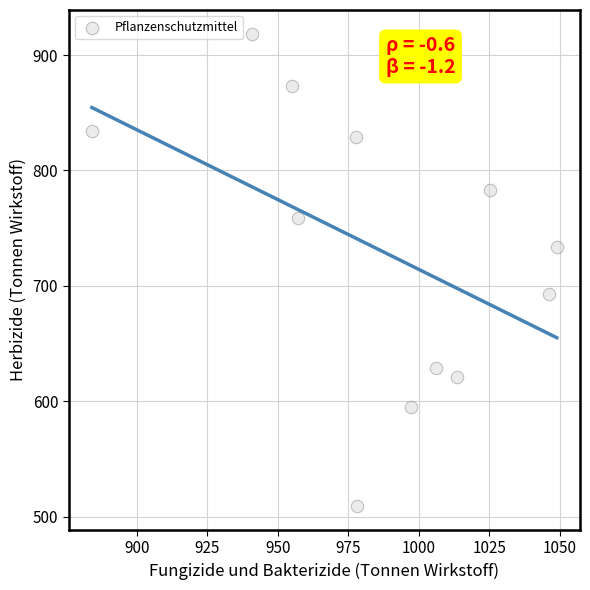

What is the average X value?

985.8